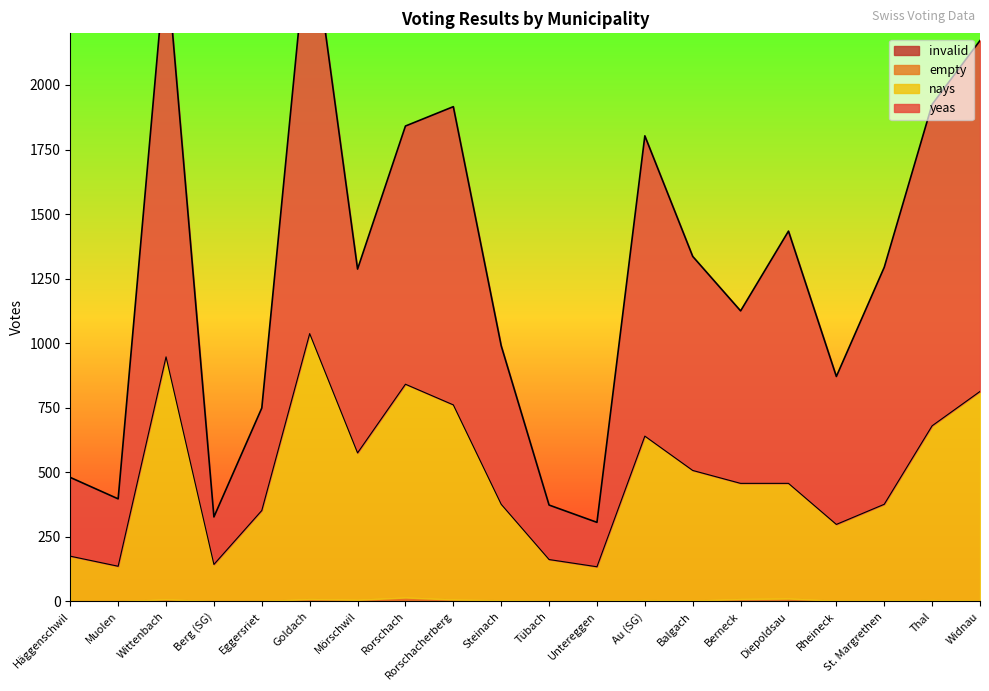

Which series has the widest spread of values?

yeas